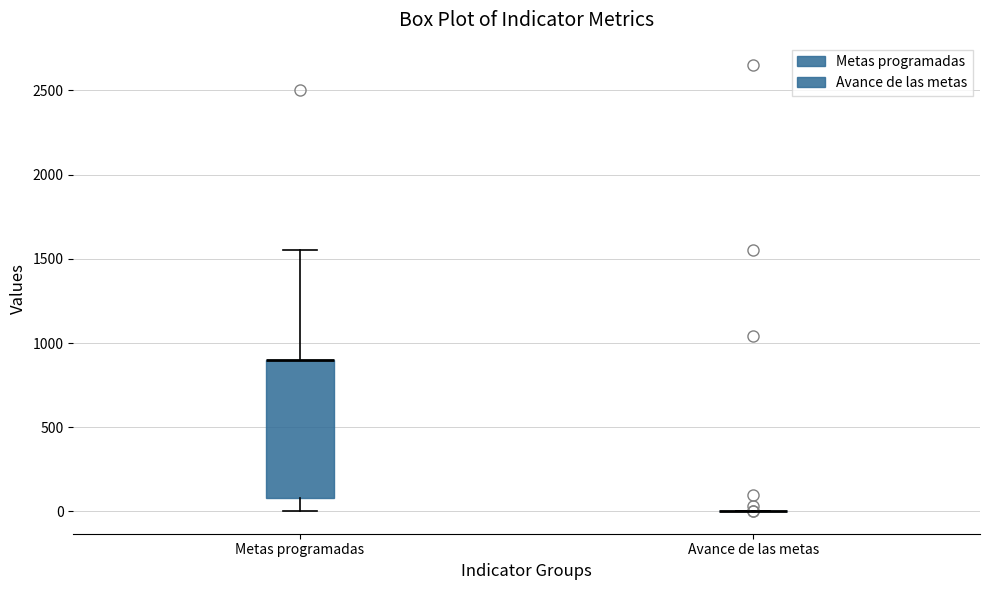

Where is the lower edge of the box for Metas programadas on the y-axis? The values are not printed on the chart, so give them approximately, as read against the axis.

100